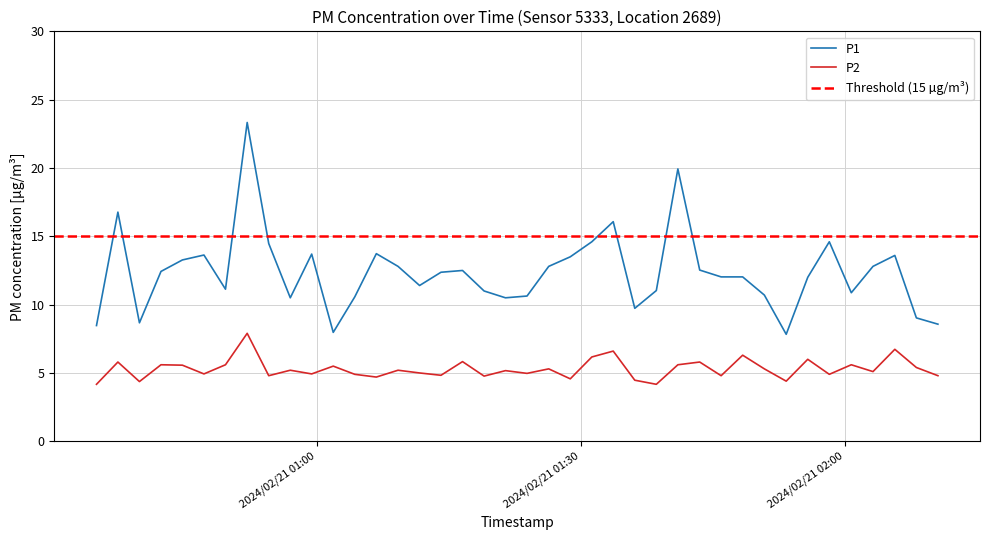

True or false: P1 and P2 cross at least once.

False